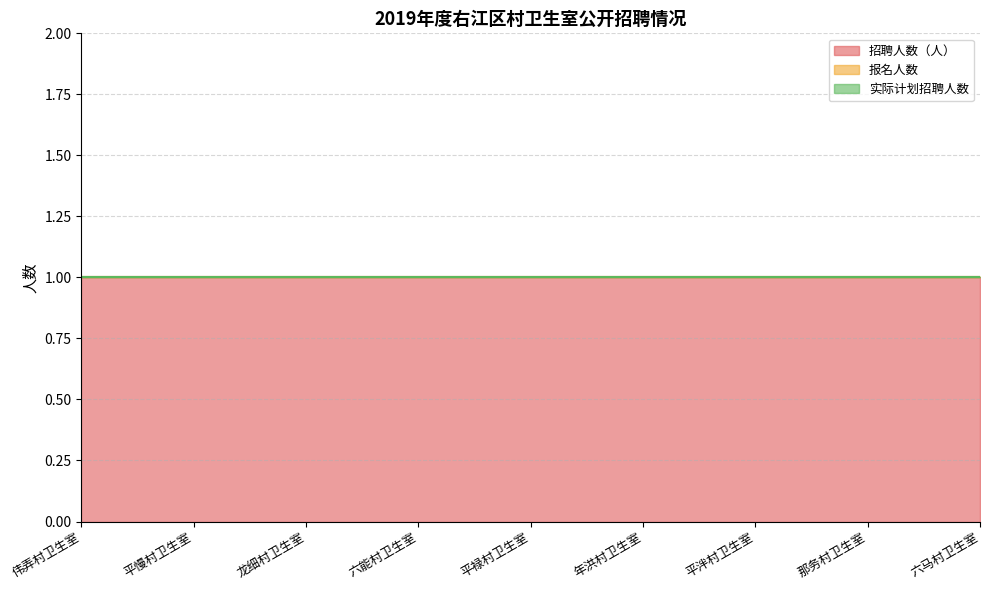

What position from the right is 六马村卫生室?

1